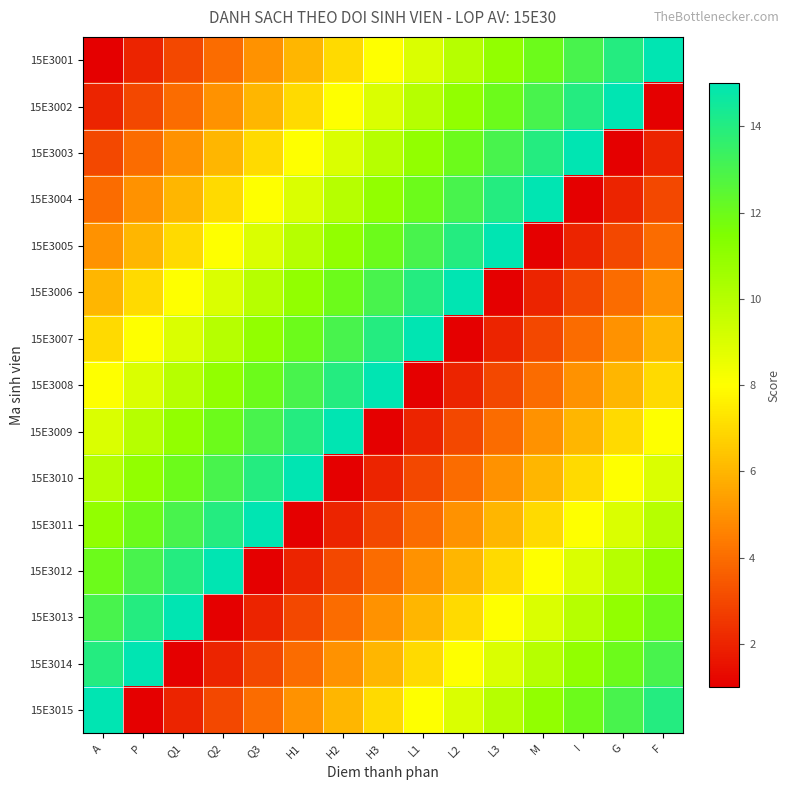

At how many categories does at least one series exceed 13?

15